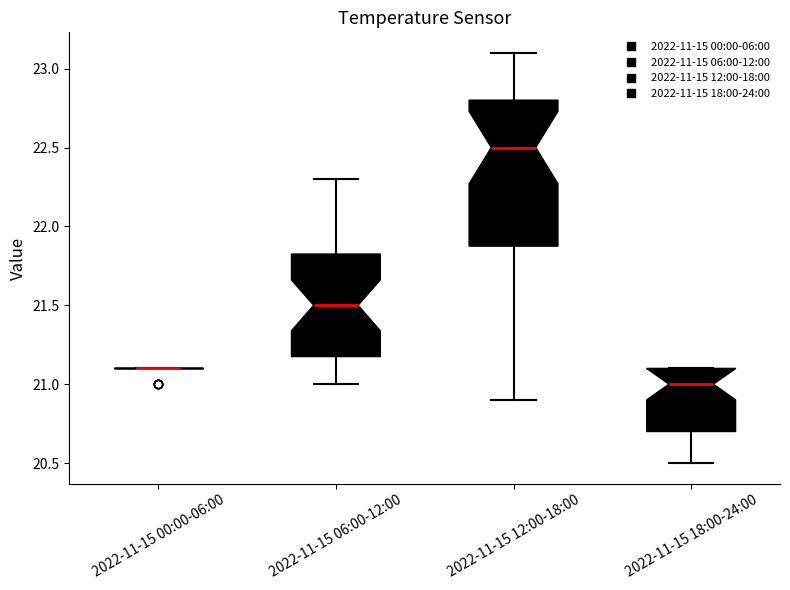

Reading left to right, transcribe this box plot: for each box, give where its median line is, the range the box spans, and where its two whiskers end, as read against the y-axis. The values are not printed on the chart, so give them approximately, as read against the axis.

2022-11-15 00:00-06:00: box collapsed to a line at 21.10, whiskers 21.10 to 21.10
2022-11-15 06:00-12:00: median 21.50, box 21.20 to 21.85, whiskers 21.00 to 22.30
2022-11-15 12:00-18:00: median 22.50, box 21.90 to 22.80, whiskers 20.90 to 23.10
2022-11-15 18:00-24:00: median 21.00, box 20.70 to 21.10, whiskers 20.50 to 21.10